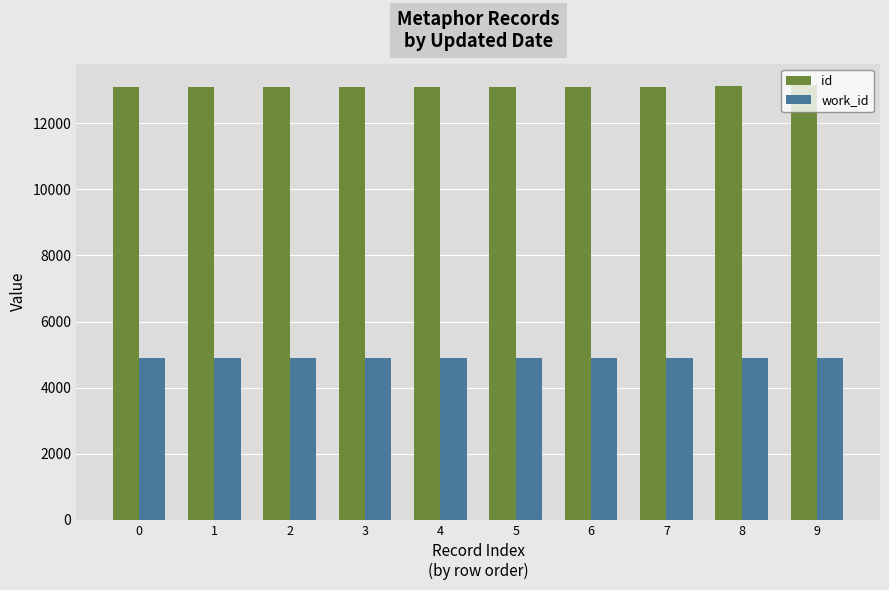

What is the average value of the id series?

13112